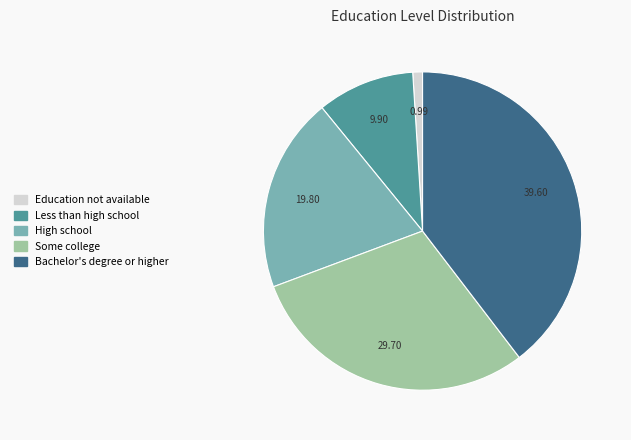

Which slice is the largest?

Bachelor's degree or higher